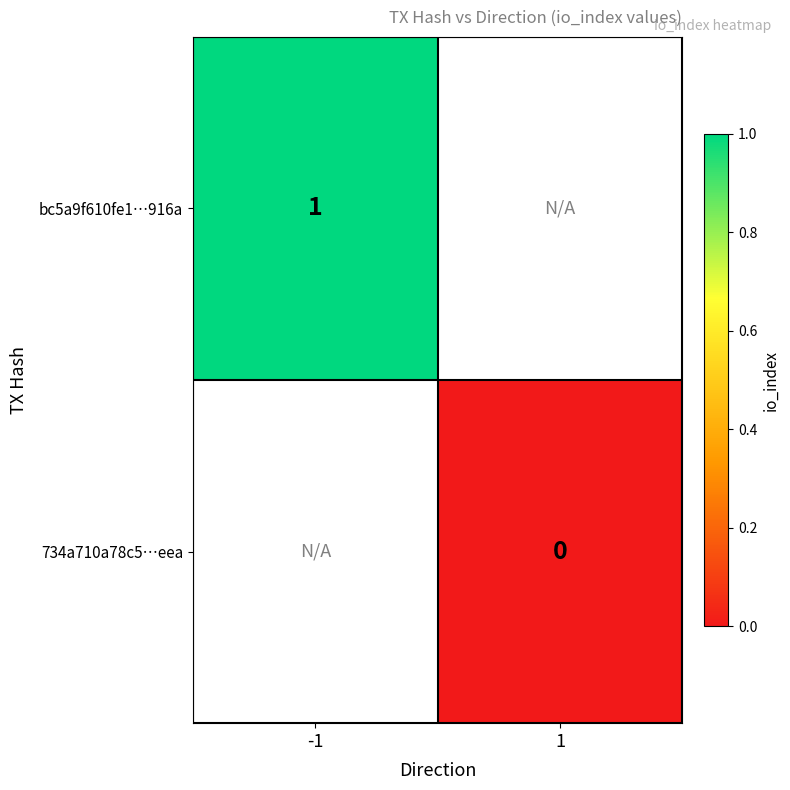

True or false: bc5a9f610fe1…916a has a value of 1 at -1.

True